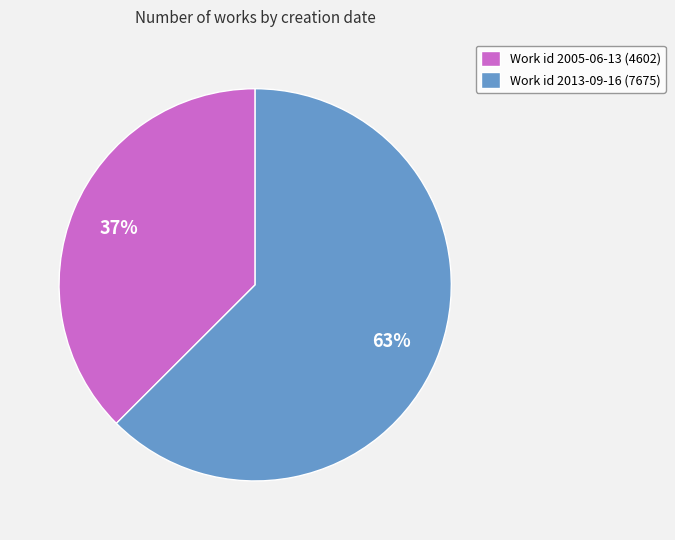

True or false: Work id 2005-06-13 (4602) accounts for 37% of the total.

True